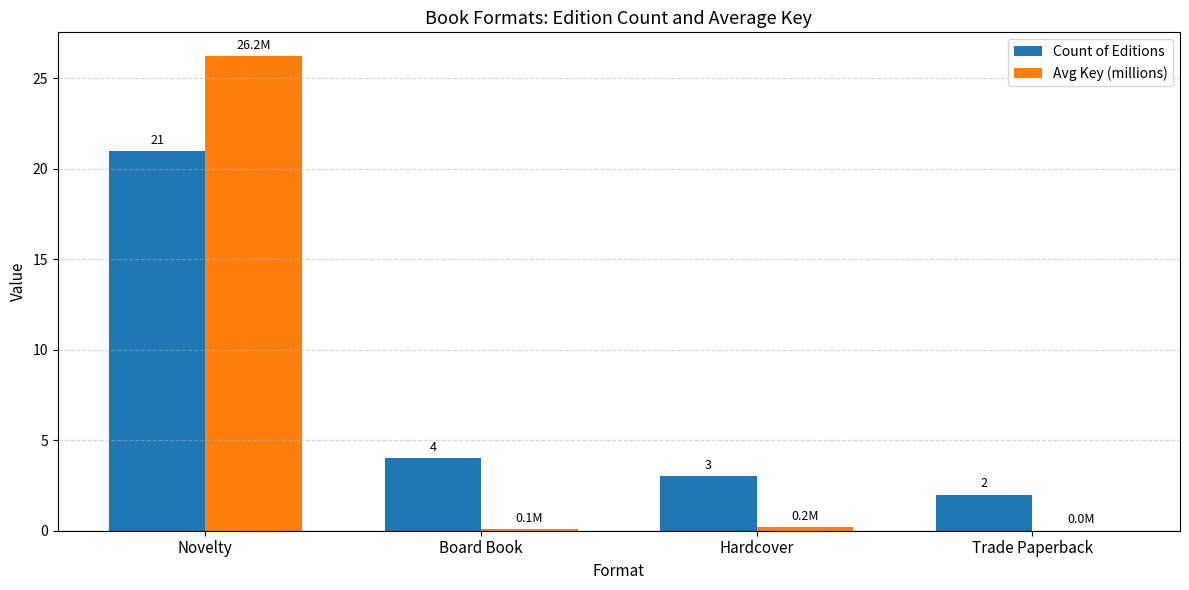

What is the sum of the Avg Key (millions) values at Trade Paperback and Novelty?

26.2